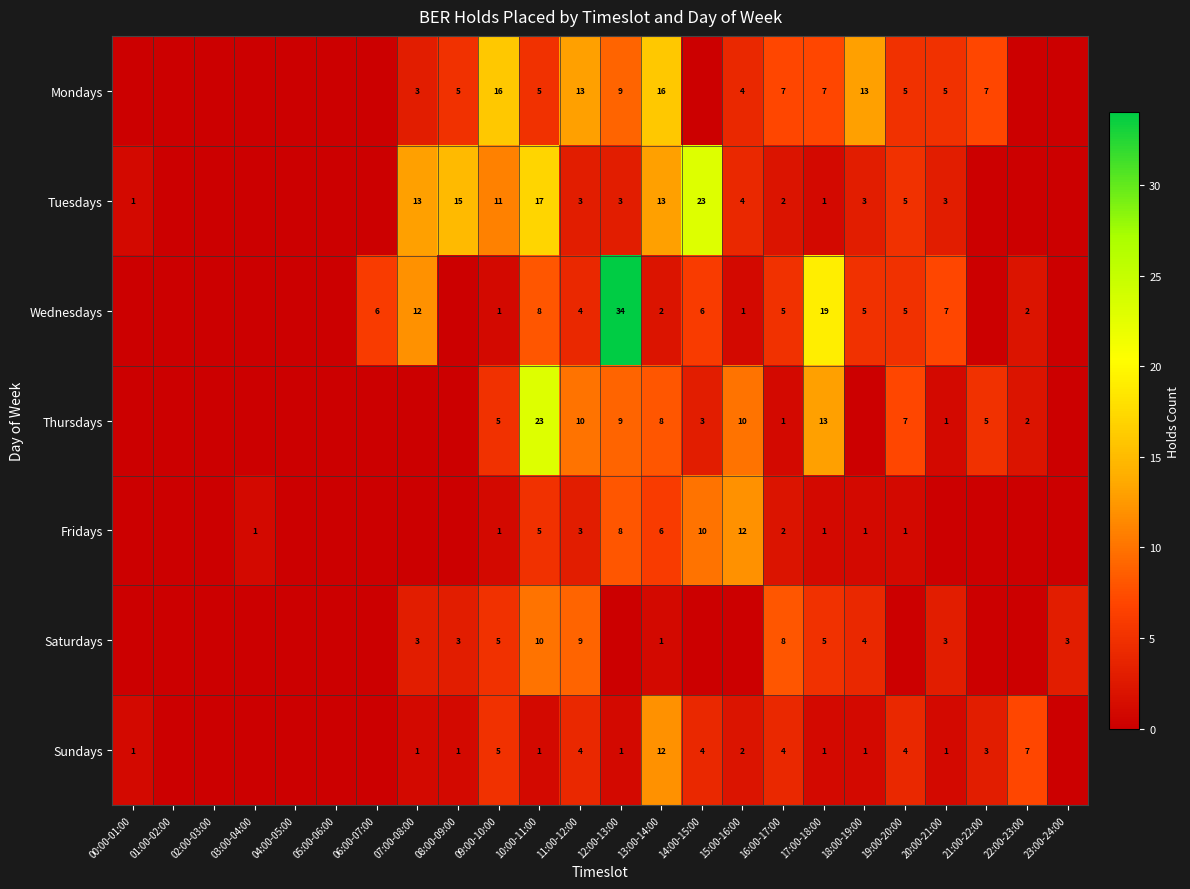

Is it true that Fridays equals 18 at 15:00-16:00?

False